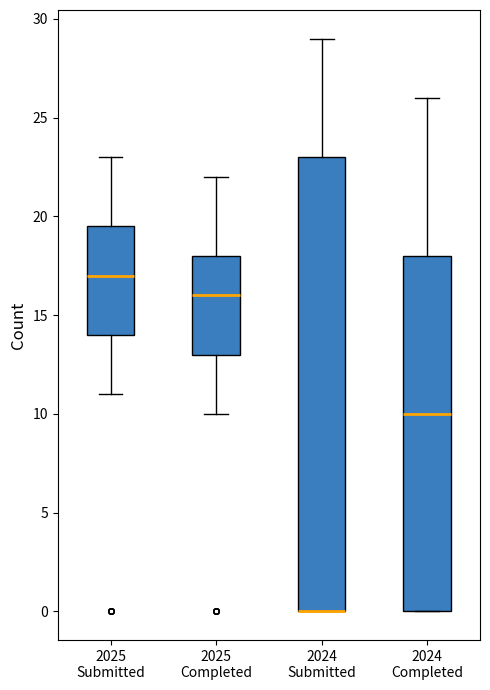

Where does the median line of the box for 2024 Completed sit on the y-axis? The values are not printed on the chart, so give them approximately, as read against the axis.

10.0